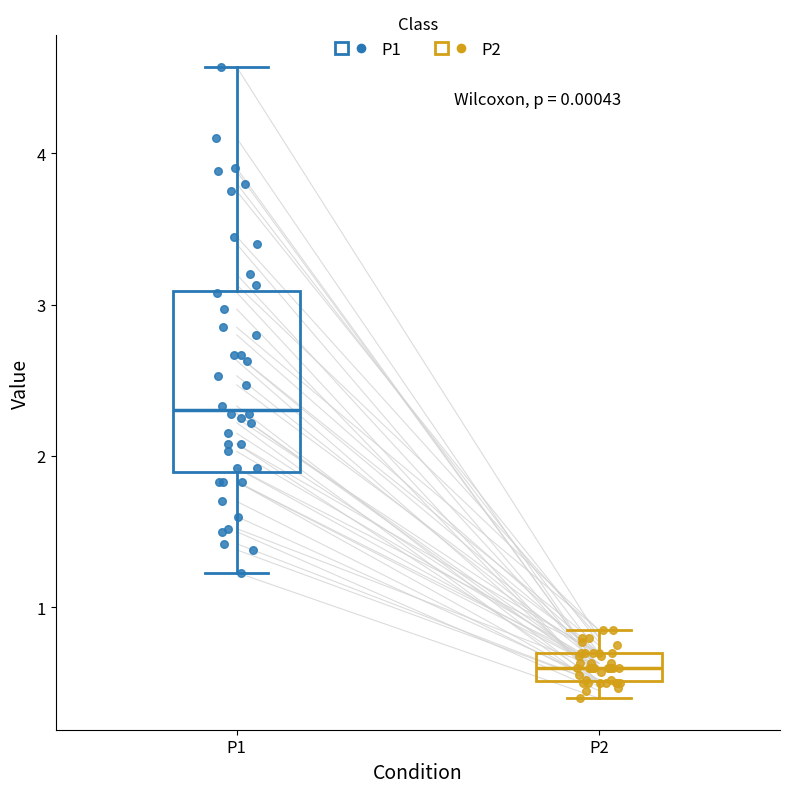

Where does the lower whisker of the box for P1 end on the y-axis? The values are not printed on the chart, so give them approximately, as read against the axis.

1.2